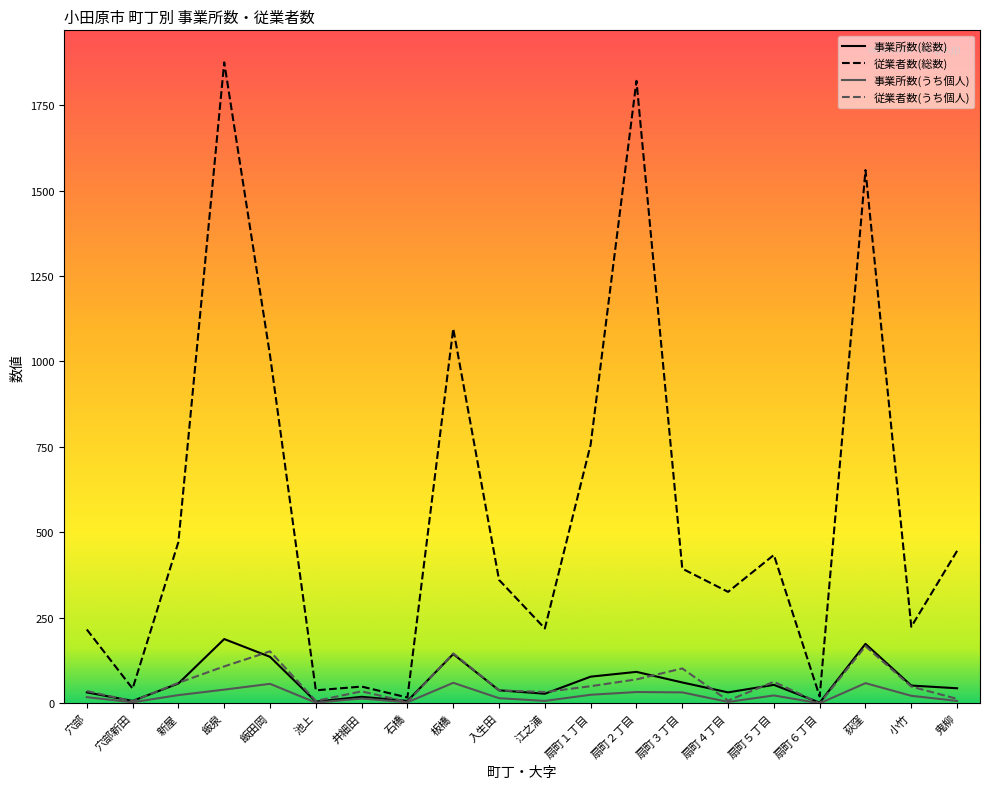

What is the maximum value for 事業所数(うち個人)?

60